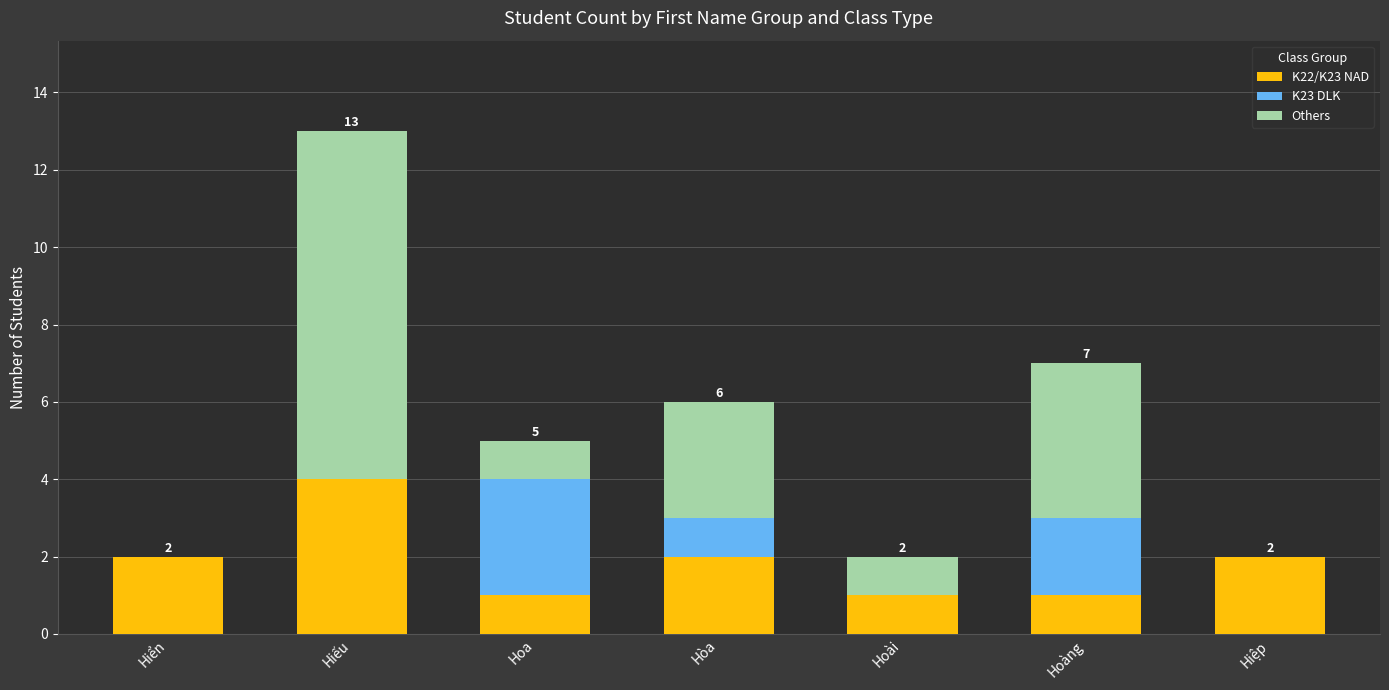

What is the sum of the K22/K23 NAD values at Hoài and Hiệp?

3